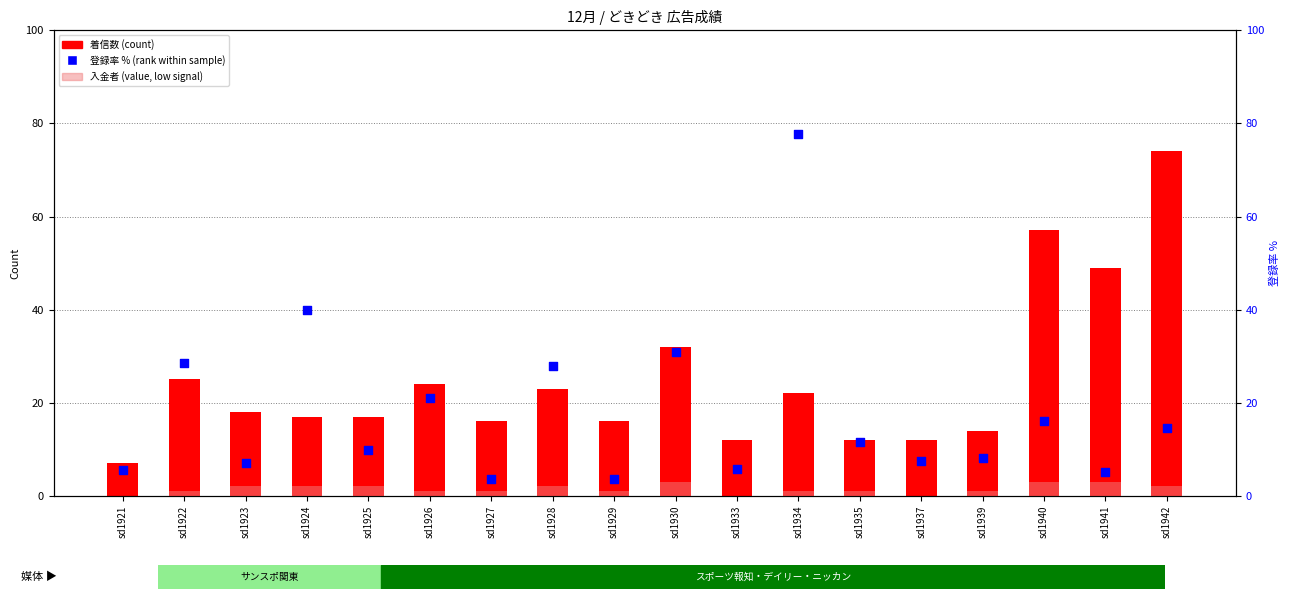

Which series reaches the minimum Y coordinate?

入金者 (value, low)